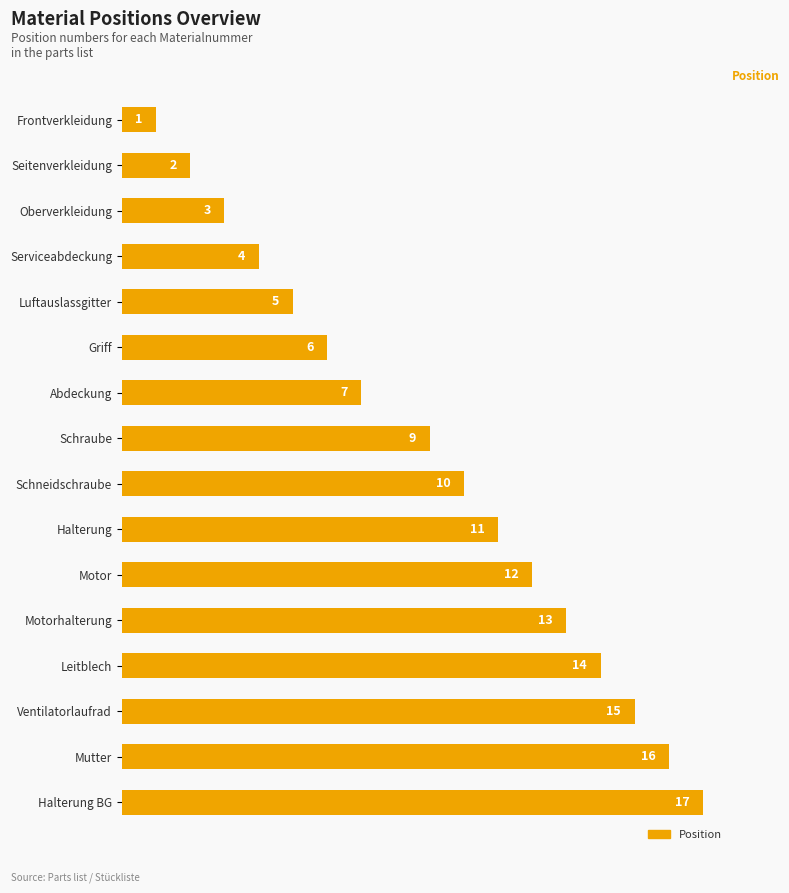

What position from the top is Luftauslassgitter?

5